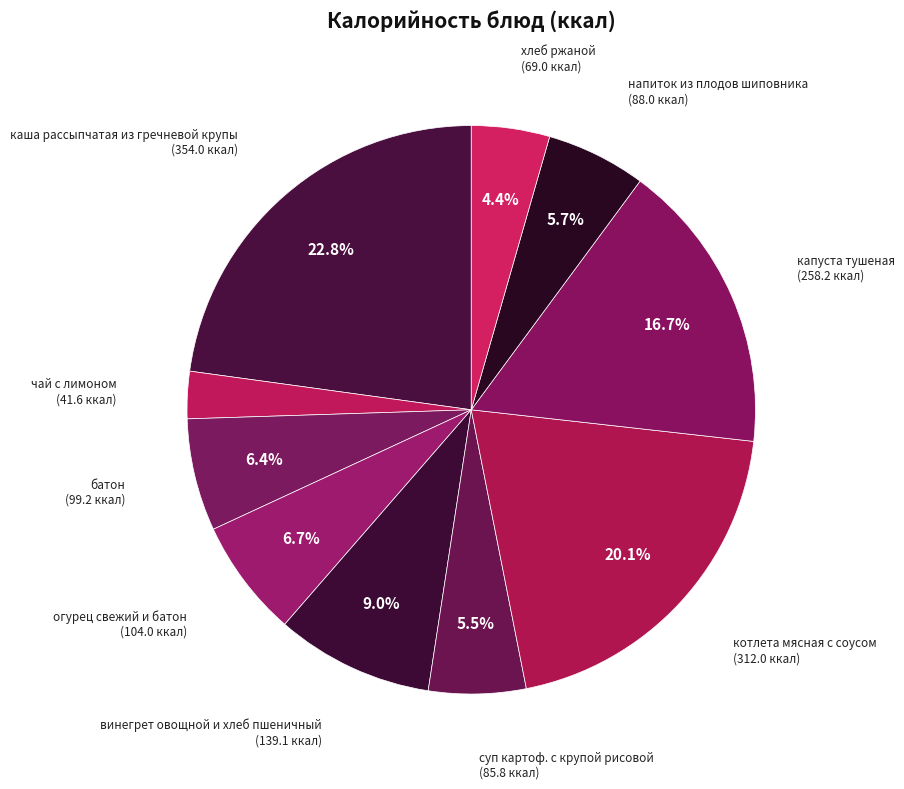

Is the sum of винегрет овощной и хлеб пшеничный and хлеб ржаной greater than half?

No